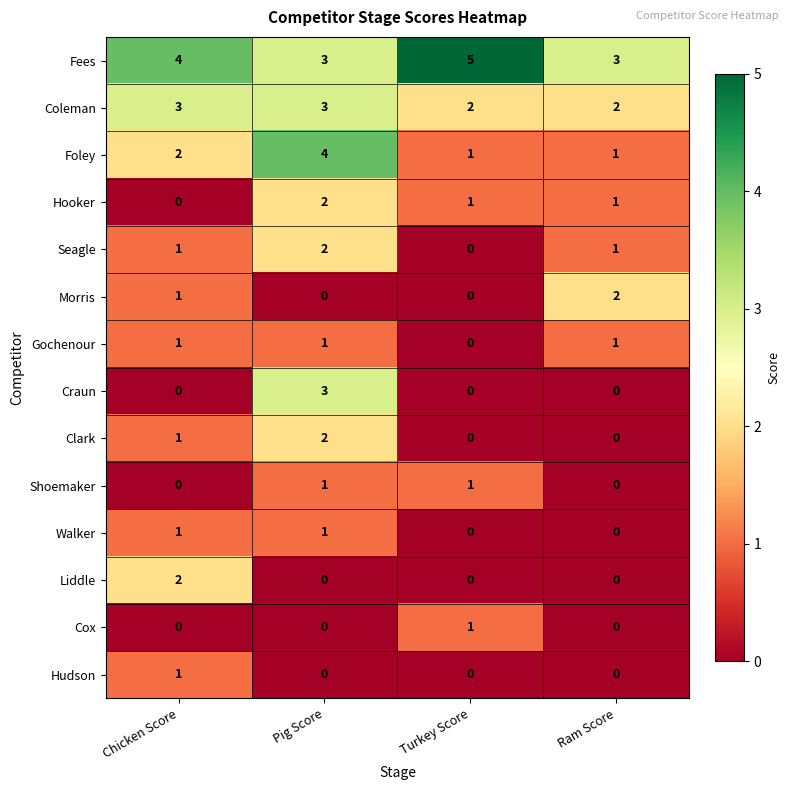

True or false: Clark has a value of 1 at Chicken Score.

True